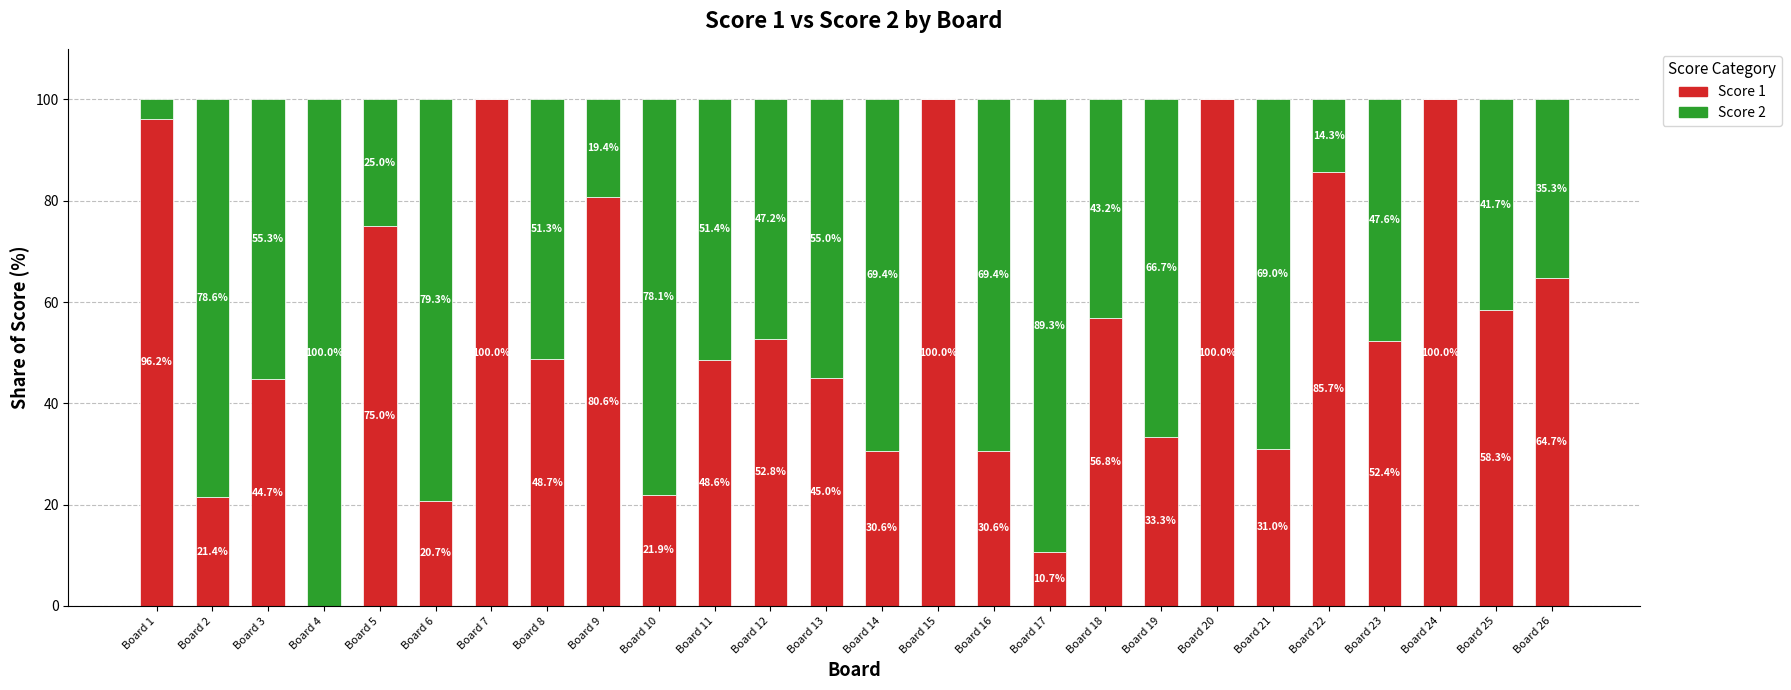

What are all the series names shown in the legend?

Score 1, Score 2